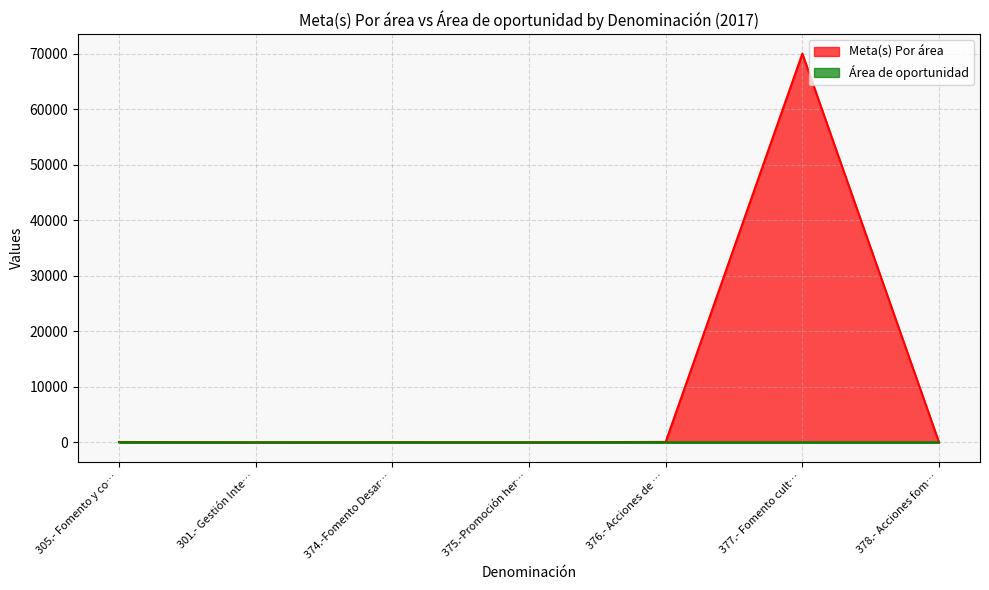

Which series has the largest total across all categories?

Meta(s) Por área